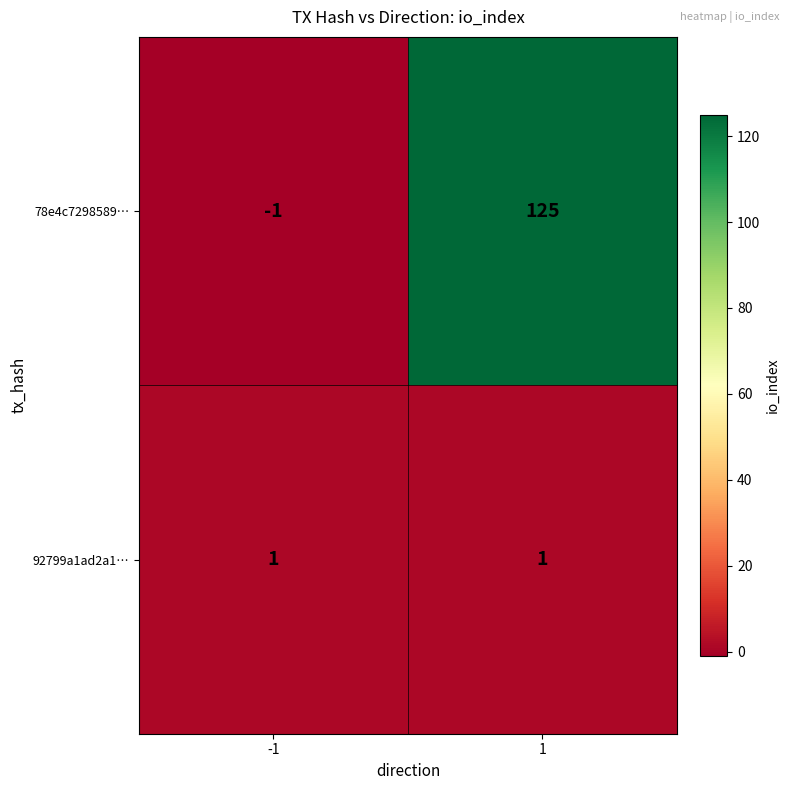

What is the smallest value displayed?

-1